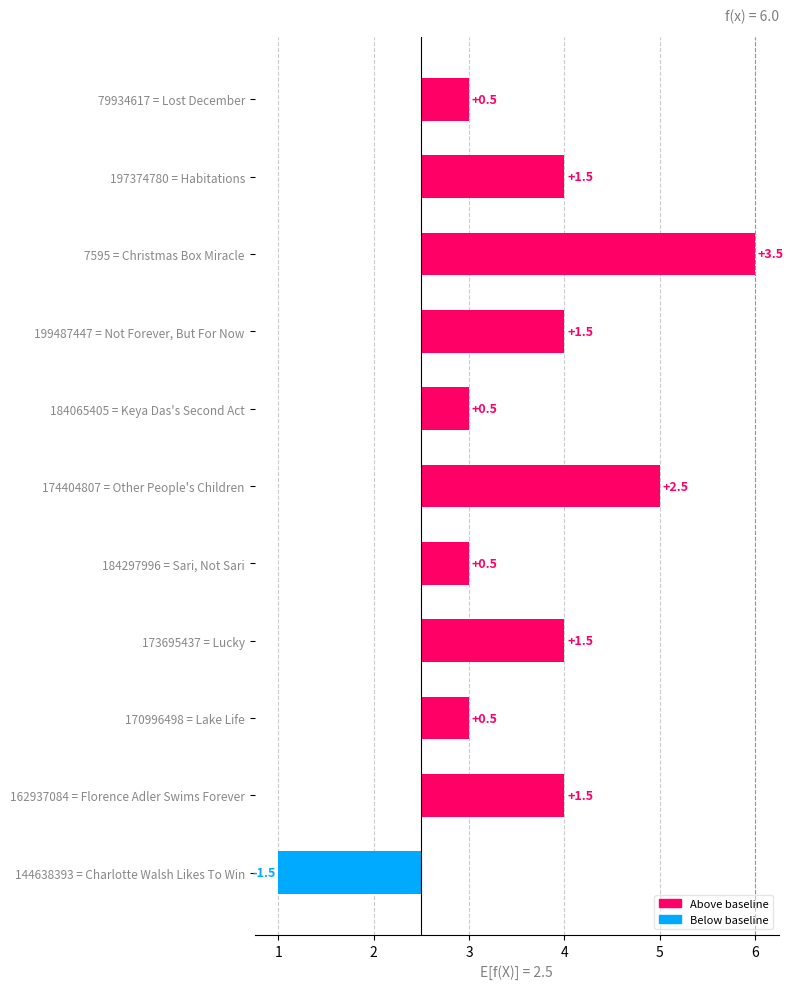

Does the chart contain any negative values?

Yes